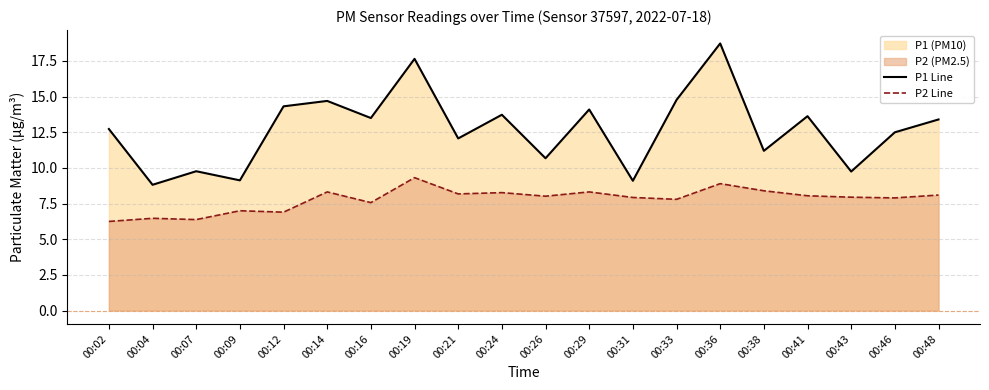

How many lines are shown in the chart?

2